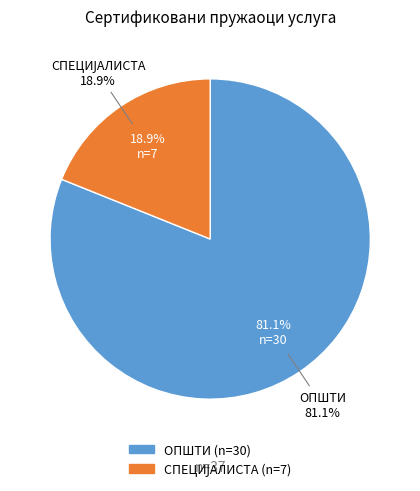

Is СПЕЦИЈАЛИСТА the majority of the pie?

No